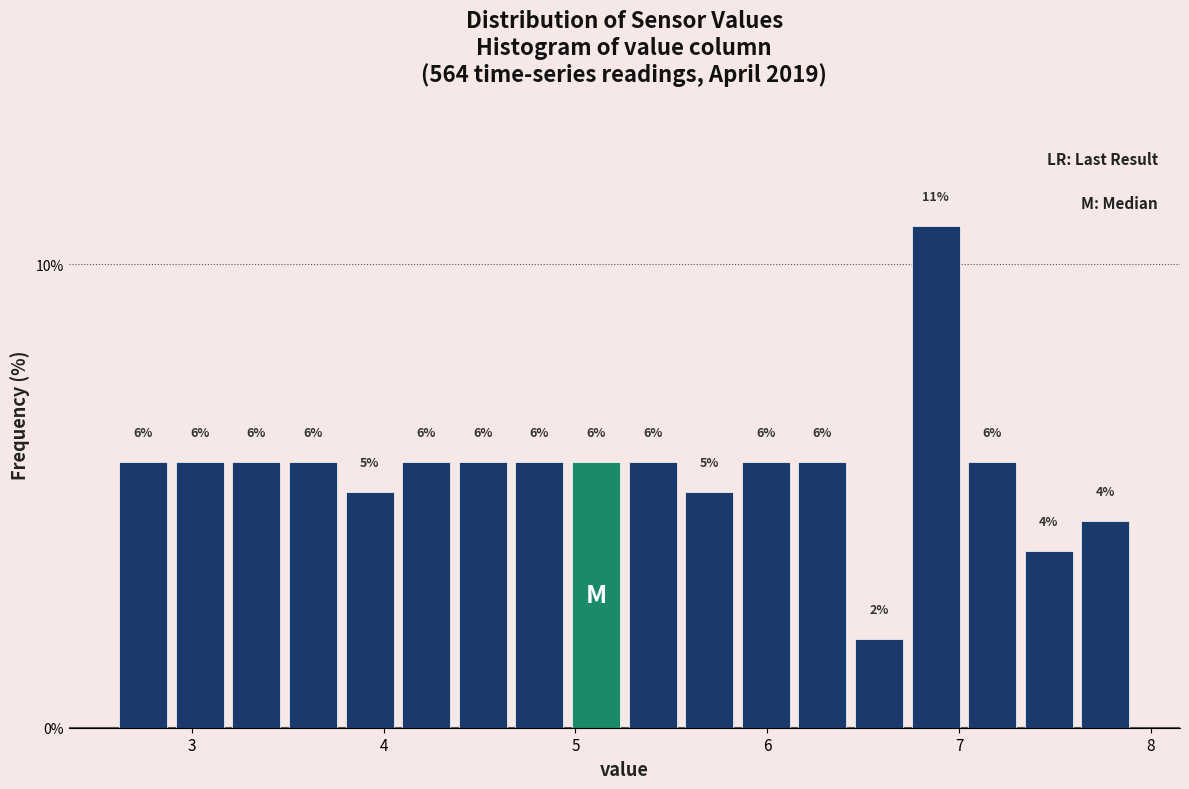

Around what value on the x-axis is the tallest bar? Give the approximate position of its centre, as read against the axis.

6.9